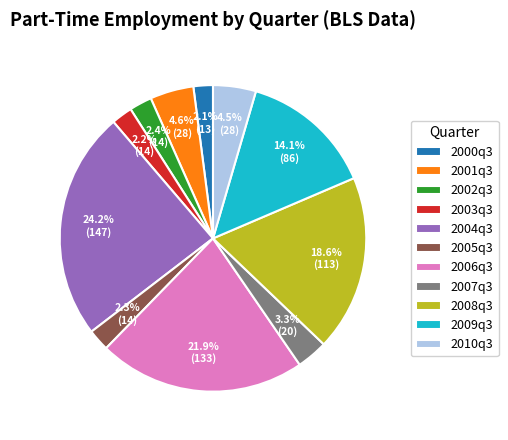

Count the number of slices in the pie.

11